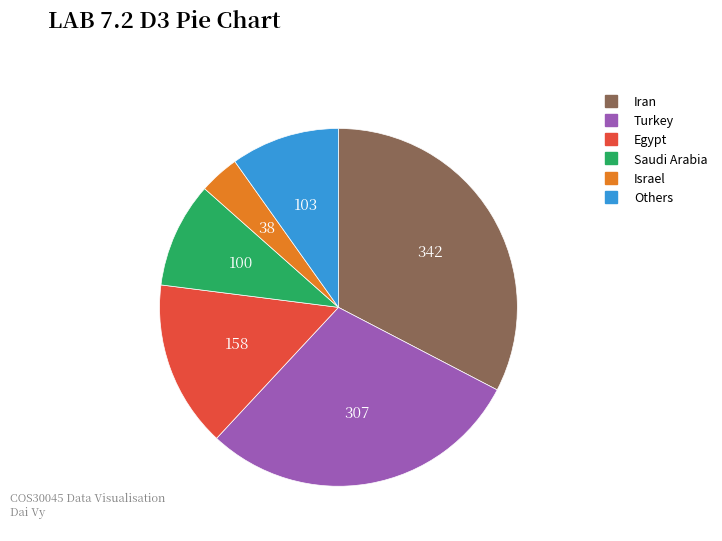

Is there any slice that represents more than half of the pie?

No